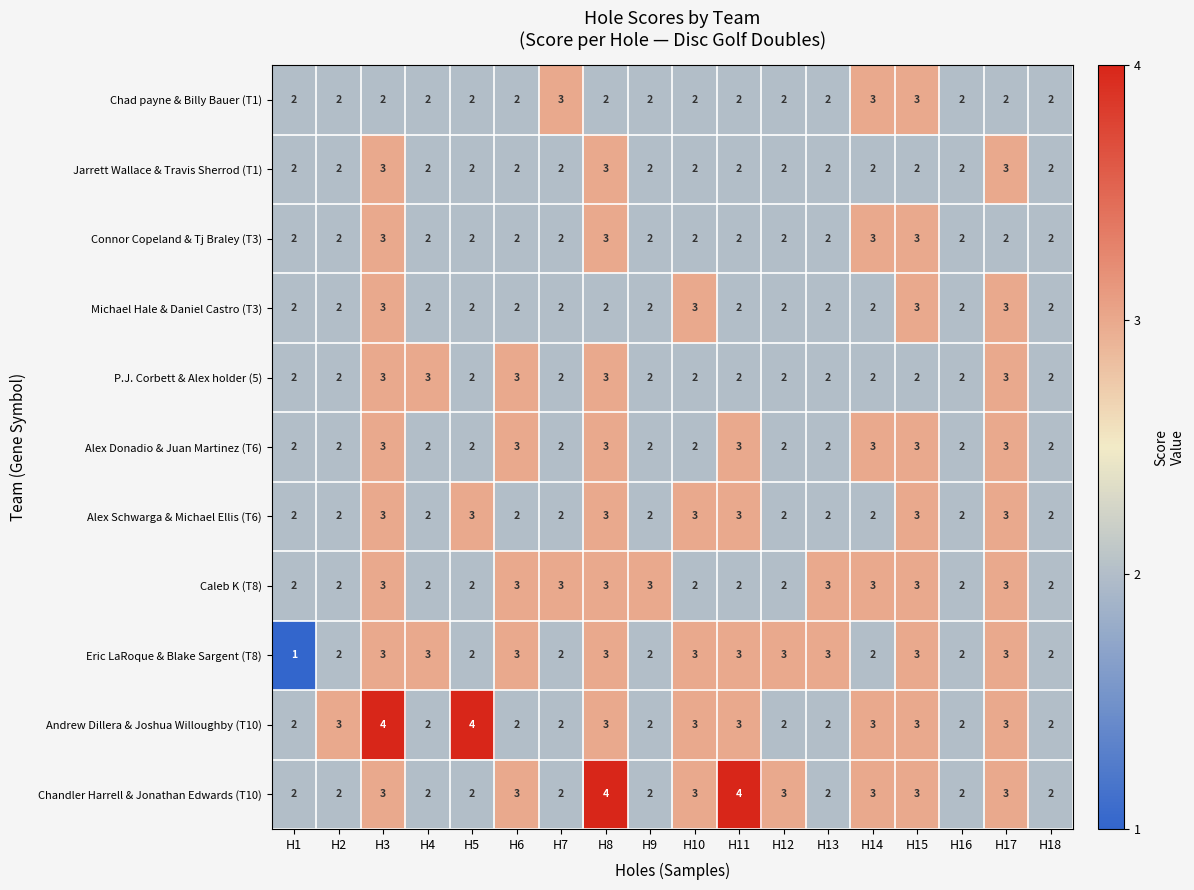

What is the highest value of the Chad payne & Billy Bauer (T1) series?

3